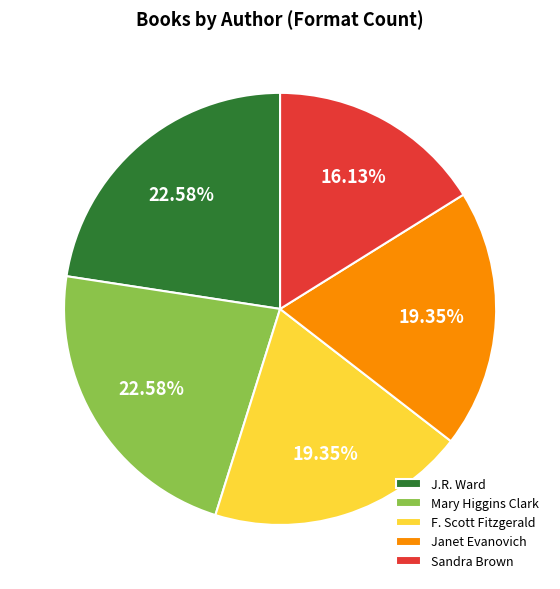

Is the sum of F. Scott Fitzgerald and Sandra Brown greater than half?

No